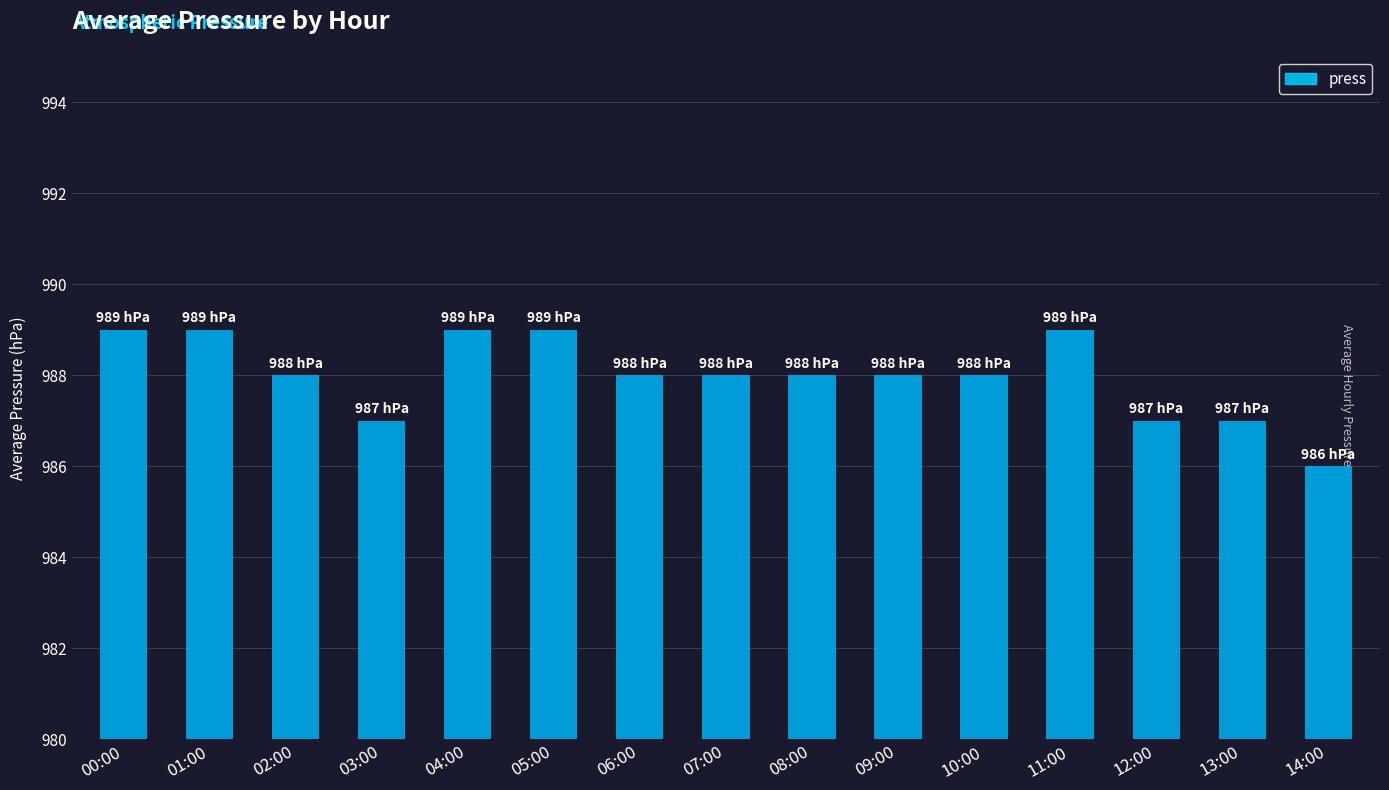

List the labels in order of value, smallest first.

14:00, 03:00, 12:00, 13:00, 02:00, 06:00, 07:00, 08:00, 09:00, 10:00, 00:00, 01:00, 04:00, 05:00, 11:00